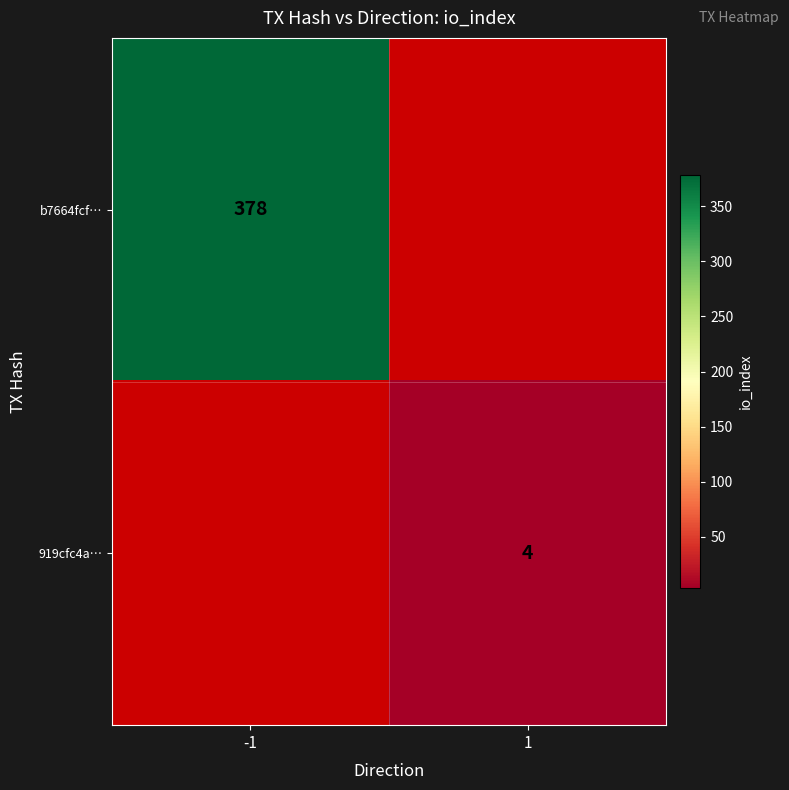

At which category does the chart reach its peak across all series?

-1